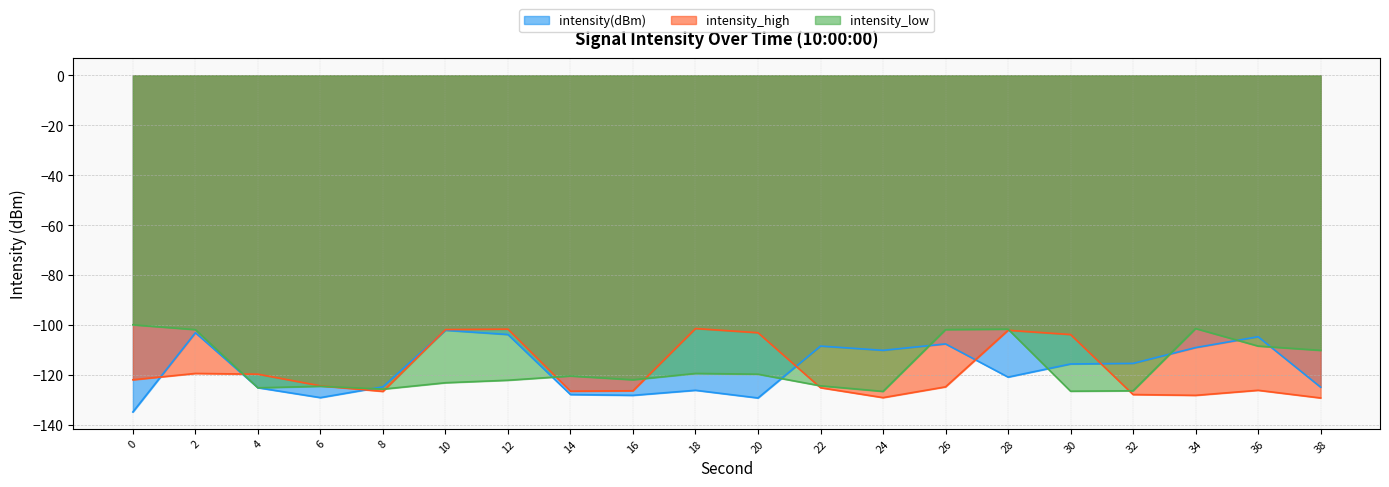

True or false: intensity_low and intensity_high cross at least once.

True